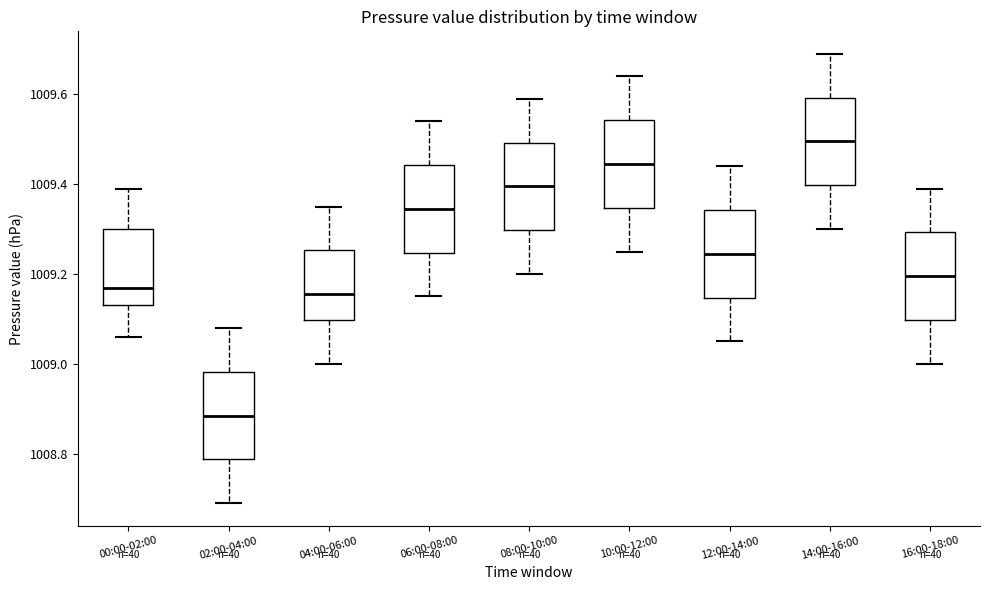

Reading left to right, read every box against the y-axis: the position of its median line, the range the box covers, and the ends of its whiskers. The values are not printed on the chart, so give them approximately, as read against the axis.

00:00-02:00: median 1009.18, box 1009.14 to 1009.30, whiskers 1009.06 to 1009.40
02:00-04:00: median 1008.88, box 1008.78 to 1008.98, whiskers 1008.70 to 1009.08
04:00-06:00: median 1009.16, box 1009.10 to 1009.26, whiskers 1009.00 to 1009.36
06:00-08:00: median 1009.34, box 1009.24 to 1009.44, whiskers 1009.16 to 1009.54
08:00-10:00: median 1009.40, box 1009.30 to 1009.50, whiskers 1009.20 to 1009.60
10:00-12:00: median 1009.44, box 1009.34 to 1009.54, whiskers 1009.26 to 1009.64
12:00-14:00: median 1009.24, box 1009.14 to 1009.34, whiskers 1009.06 to 1009.44
14:00-16:00: median 1009.50, box 1009.40 to 1009.60, whiskers 1009.30 to 1009.70
16:00-18:00: median 1009.20, box 1009.10 to 1009.30, whiskers 1009.00 to 1009.40